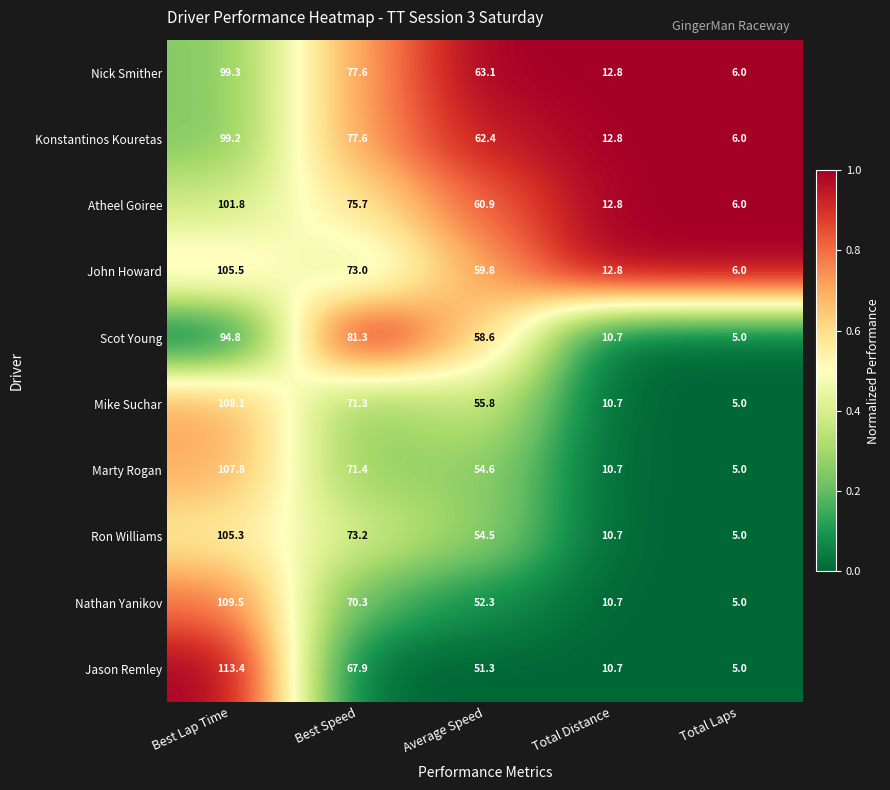

What is the average value of the Marty Rogan series?

49.9